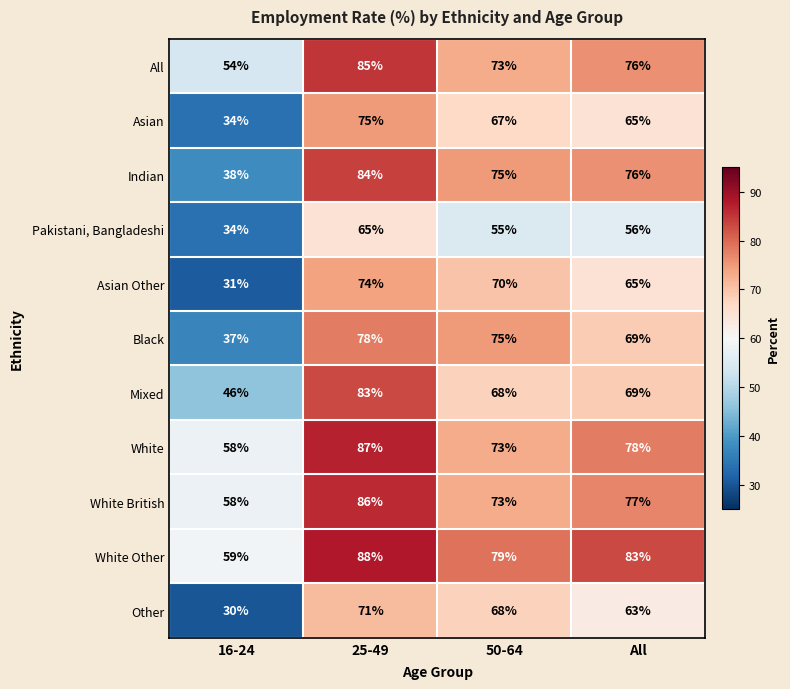

Where does the Other series first go above 68?

25-49